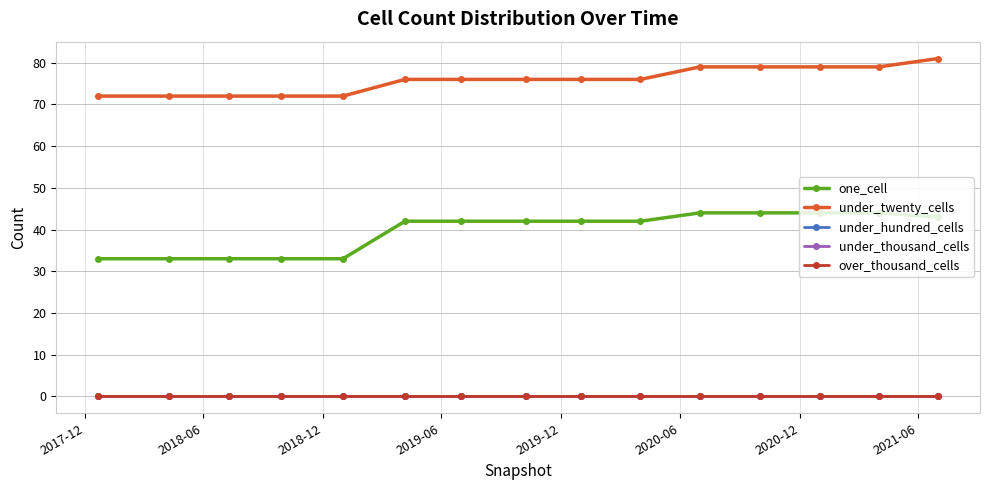

Is this an area chart (filled region under the line)?

No